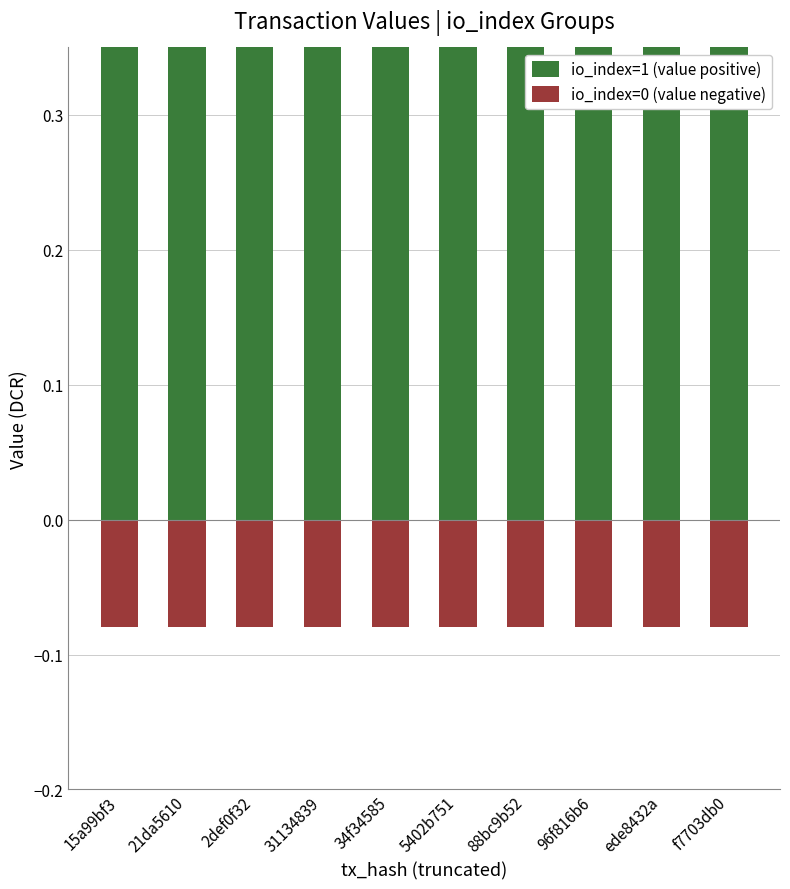

Reading left to right, what are all the values shown in this chart?

io_index=1 (value positive): 1.9	1.9	1.9	1.9	1.9	1.9	1.9	1.9	1.9	1.9
io_index=0 (value negative): -0.1	-0.1	-0.1	-0.1	-0.1	-0.1	-0.1	-0.1	-0.1	-0.1